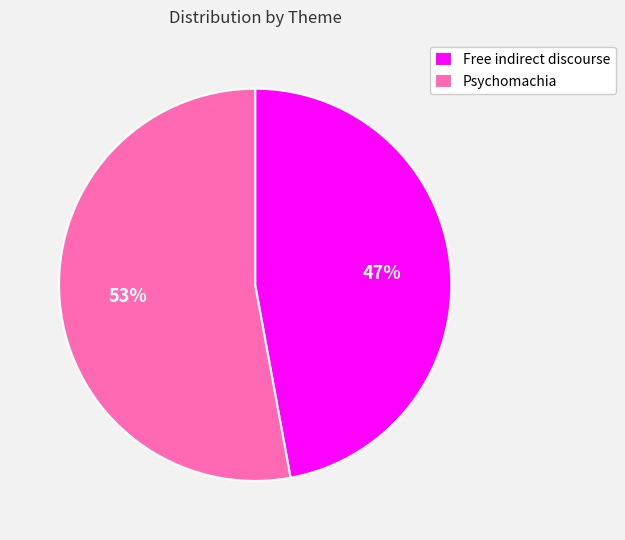

How many segments does this pie chart have?

2